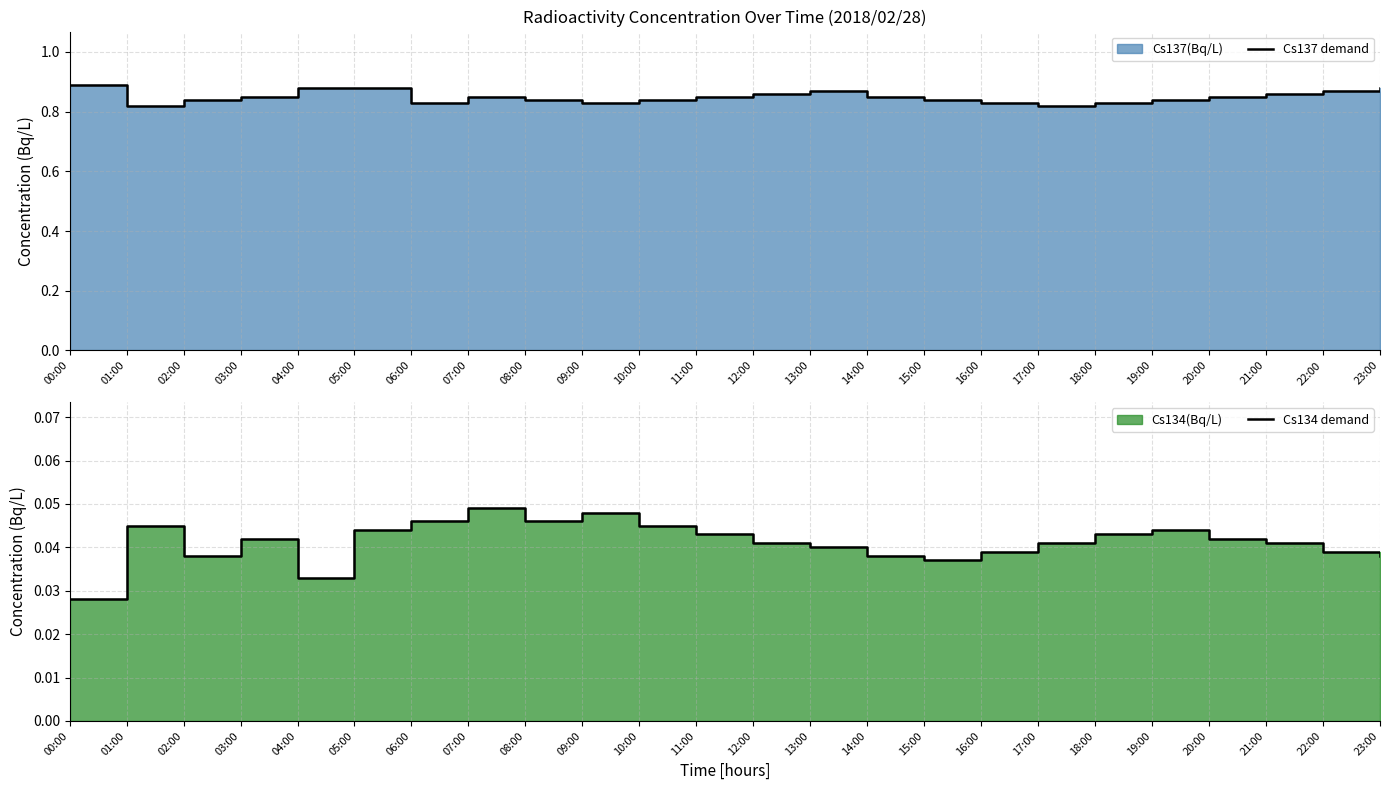

What is the value of the Cs137 demand point at the 9th from the left?

0.8